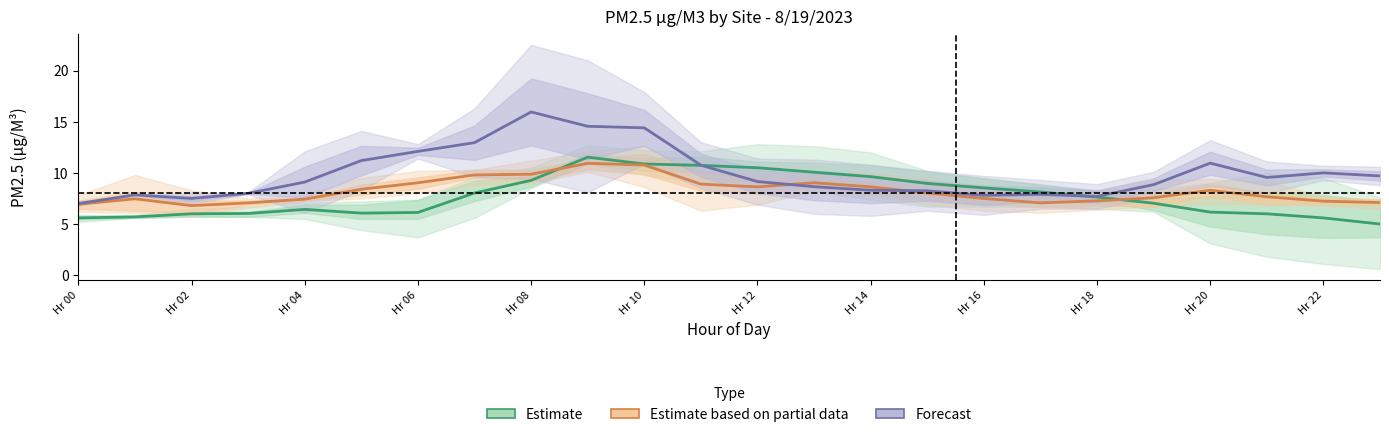

Rank the series by their average value, from highest to lowest.

Forecast, Estimate based on partial data, Estimate